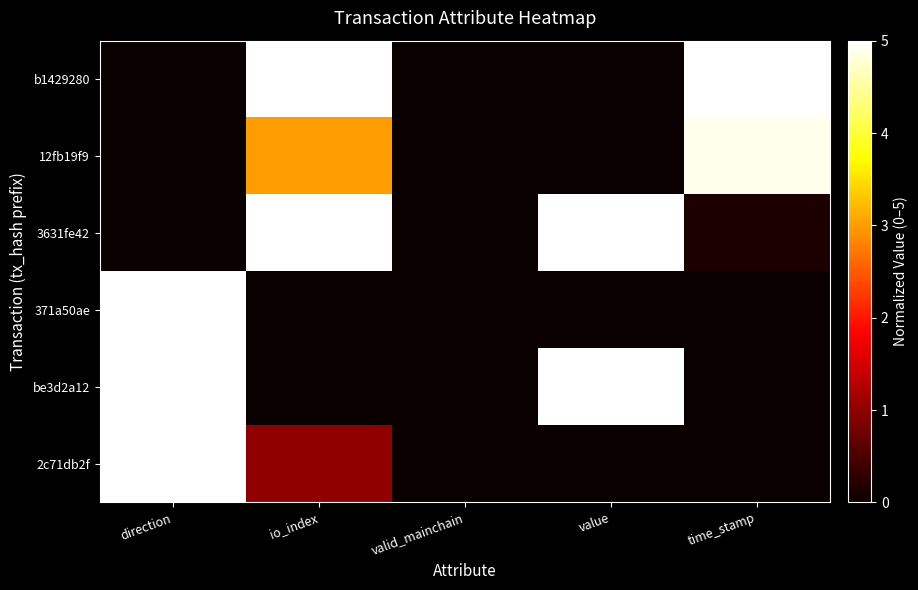

Reading left to right, transcribe all the data shown in this chart.

b1429280: direction=0.0	io_index=5.0	valid_mainchain=0.0	value=0.0	time_stamp=5.0
12fb19f9: direction=0.0	io_index=3.0	valid_mainchain=0.0	value=0.0	time_stamp=4.9
3631fe42: direction=0.0	io_index=5.0	valid_mainchain=0.0	value=5.0	time_stamp=0.2
371a50ae: direction=5.0	io_index=0.0	valid_mainchain=0.0	value=0.0	time_stamp=0.0
be3d2a12: direction=5.0	io_index=0.0	valid_mainchain=0.0	value=5.0	time_stamp=0.0
2c71db2f: direction=5.0	io_index=1.0	valid_mainchain=0.0	value=0.0	time_stamp=0.0